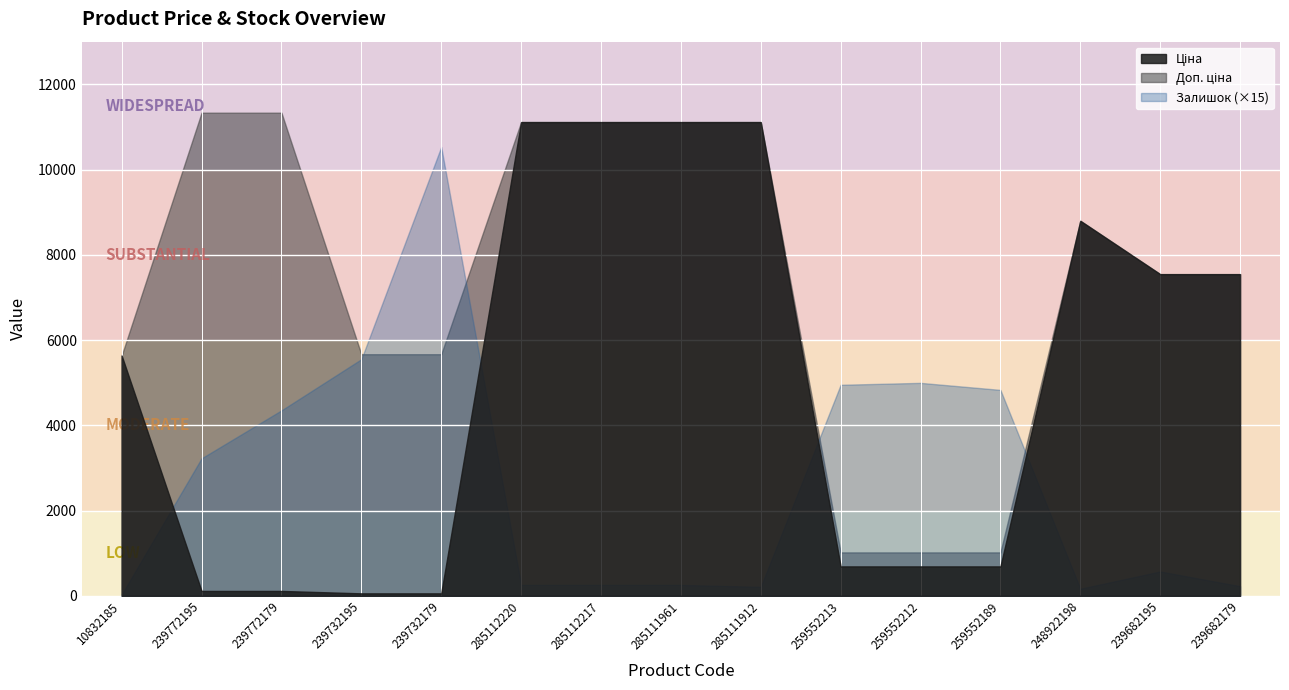

Reading right to left, list all the values displayed in this chart.

Ціна: 239682179=7545.9	239682195=7545.9	248922198=8797.6	259552189=689.1	259552212=689.1	259552213=689.1	285111912=11113.6	285111961=11113.6	285112217=11113.6	285112220=11113.6	239732179=56.7	239732195=56.7	239772179=113.3	239772195=113.3	10832185=5636.0
Доп. ціна: 239682179=7545.9	239682195=7545.9	248922198=8797.6	259552189=1017.8	259552212=1017.8	259552213=1017.8	285111912=11113.6	285111961=11113.6	285112217=11113.6	285112220=11113.6	239732179=5667.0	239732195=5667.0	239772179=11334.0	239772195=11334.0	10832185=5636.0
Залишок: 239682179=15.0	239682195=38.0	248922198=11.0	259552189=322.0	259552212=333.0	259552213=330.0	285111912=14.0	285111961=17.0	285112217=17.0	285112220=17.0	239732179=702.0	239732195=370.0	239772179=290.0	239772195=215.0	10832185=2.0